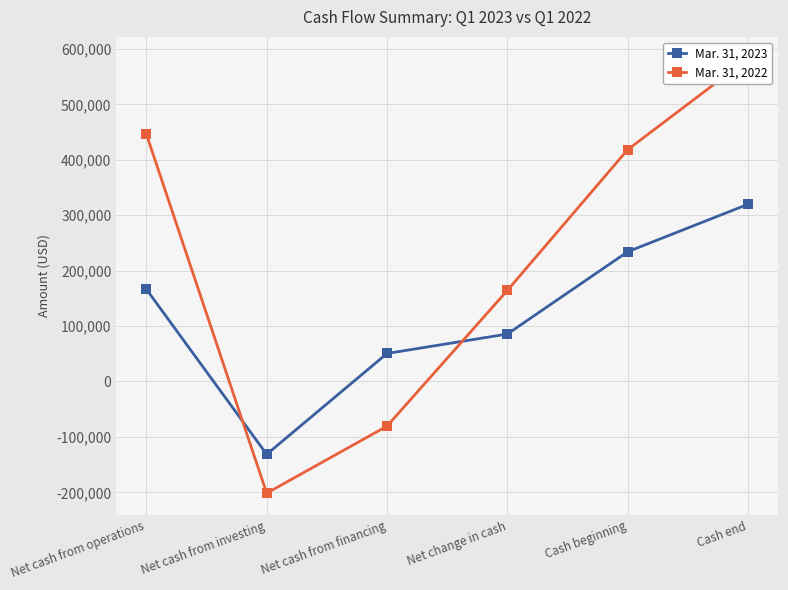

Which category has the lowest value in the Mar. 31, 2022 series?

Net cash from investing